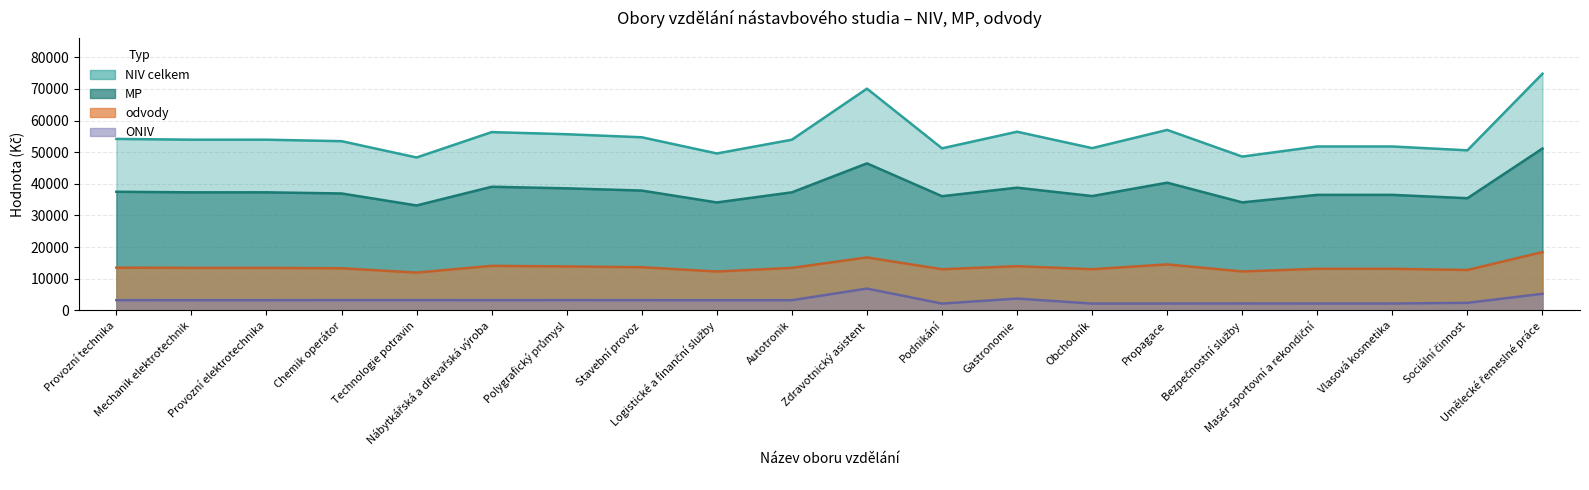

In MP, how many points are lower than both neighbors (excluding endpoints)?

6